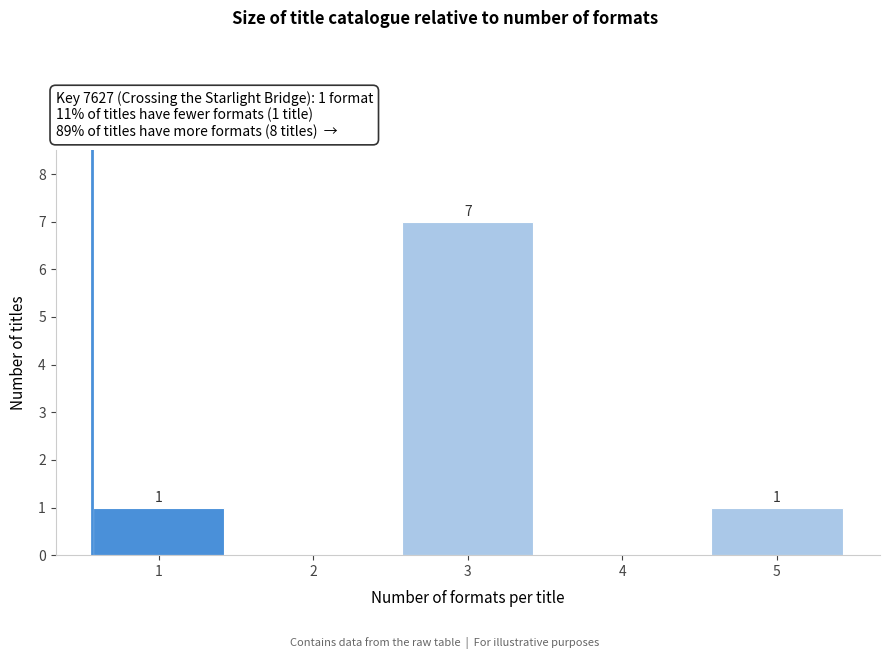

Reading left to right, transcribe all the data shown in this chart.

1=1	2=0	3=7	4=0	5=1